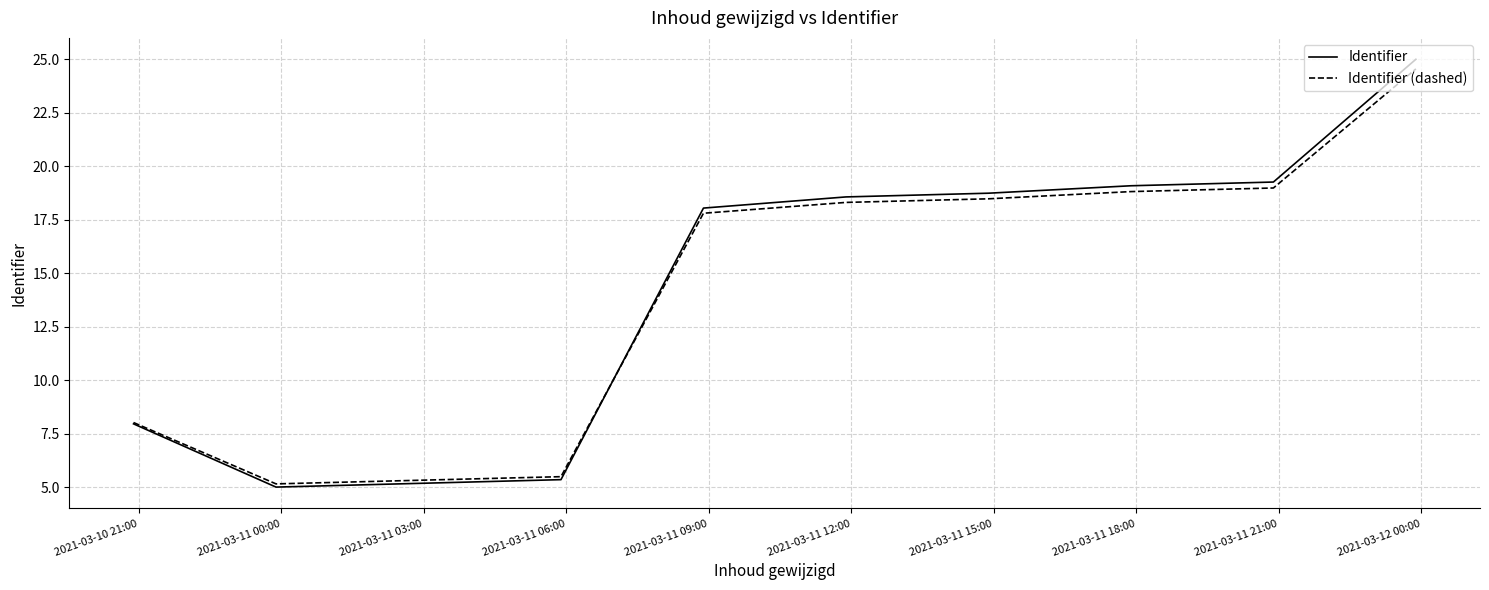

What is the lowest value of the Identifier series?

5.0